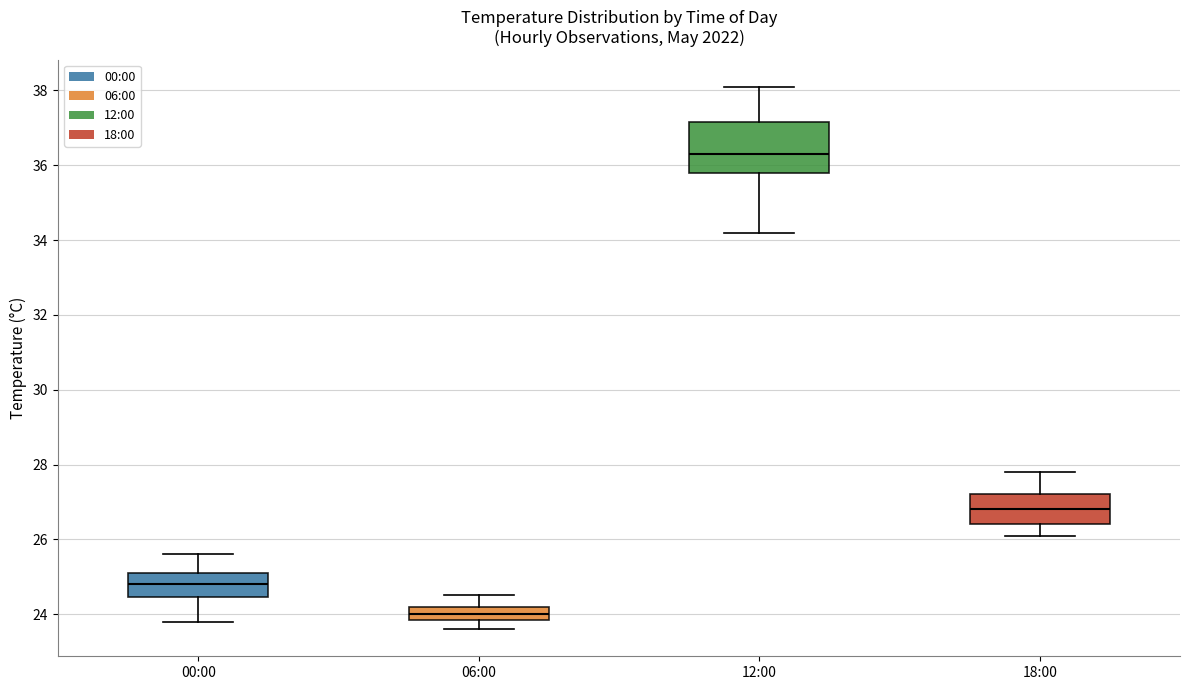

Where does the median line of the box for 18:00 sit on the y-axis? The values are not printed on the chart, so give them approximately, as read against the axis.

26.8